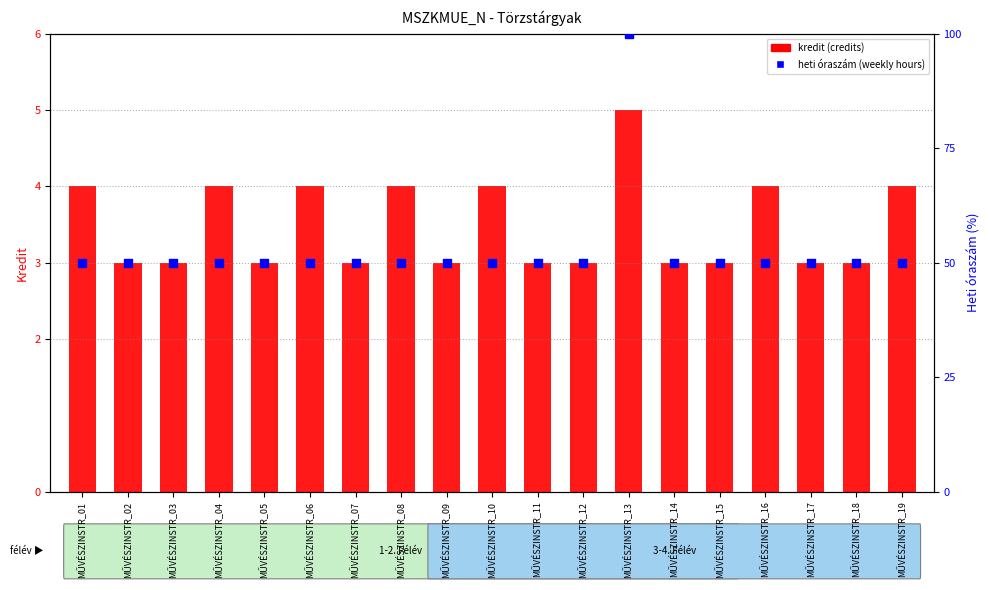

What are all the series names shown in the legend?

credits (kredit), weekly hours (heti óraszám)